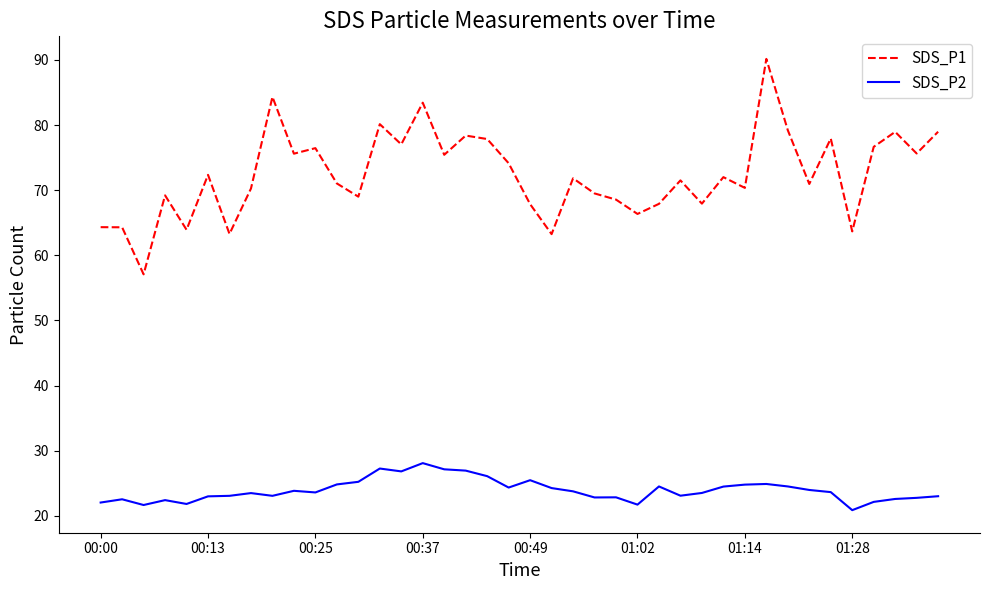

Which series has the largest total across all categories?

SDS_P1